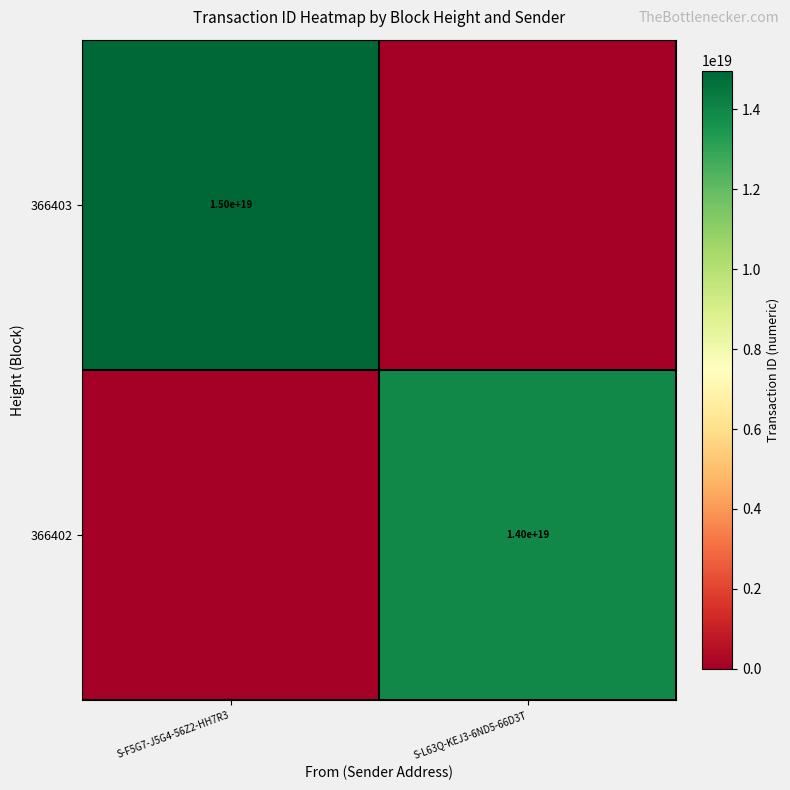

The 366403 series shows 15000000000000000000 at S-F5G7-J5G4-56Z2-HH7R3. True or false?

True